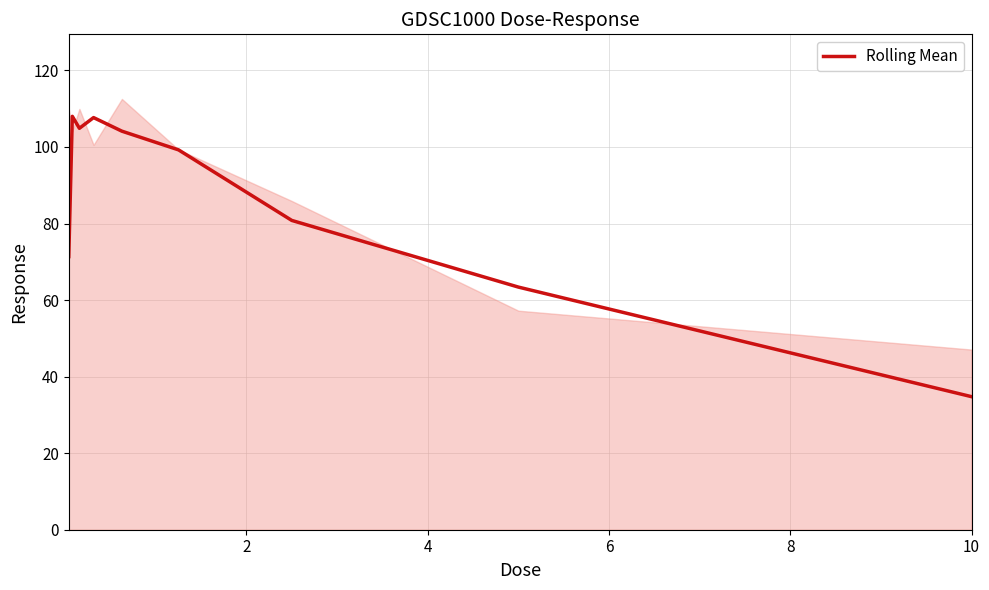

True or false: there are more than 1 points higher than both neighbors.

True